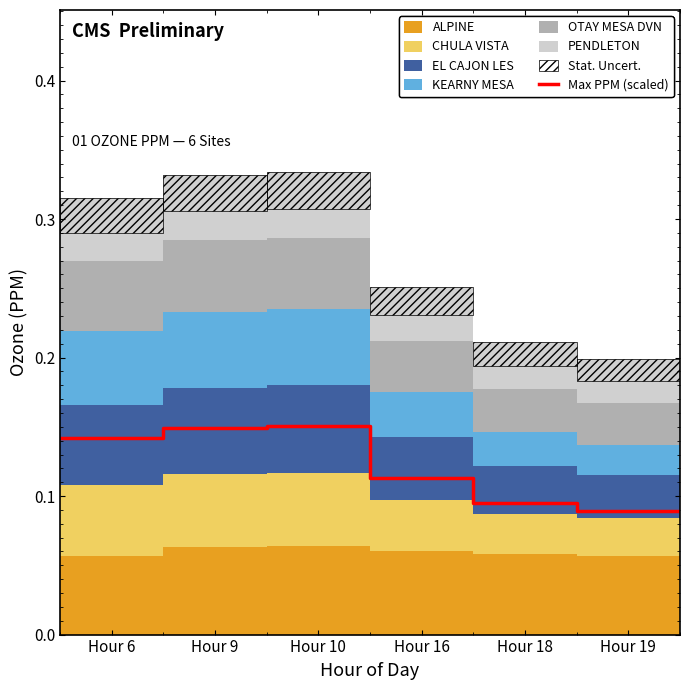

Which series changed the most between Hour 9 and Hour 19?

KEARNY MESA